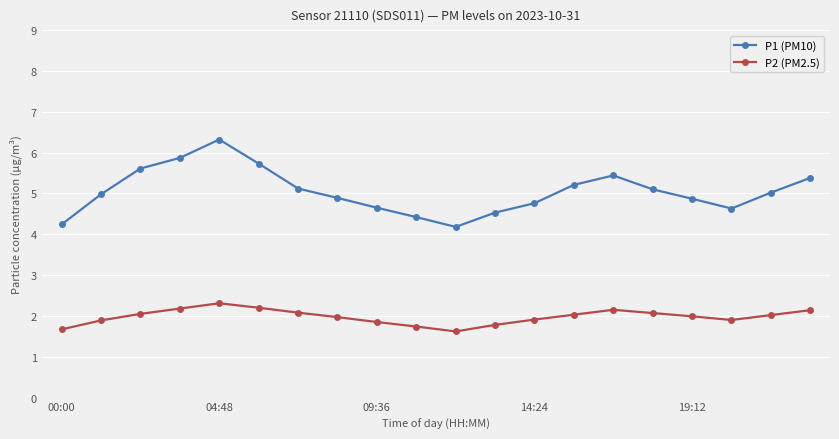

Which series has the largest range (max minus min)?

P1 (PM10)